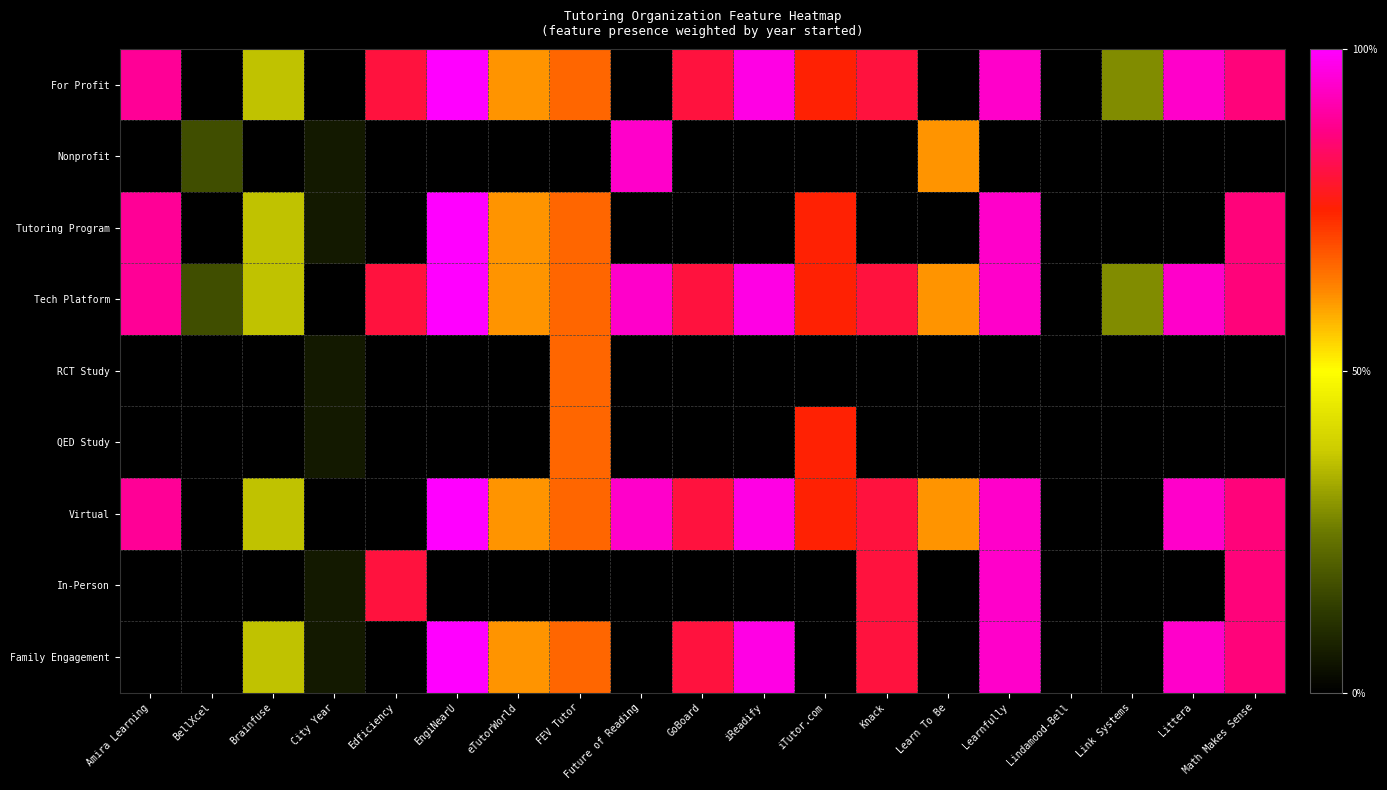

Which series has the largest total across all categories?

Tech Platform